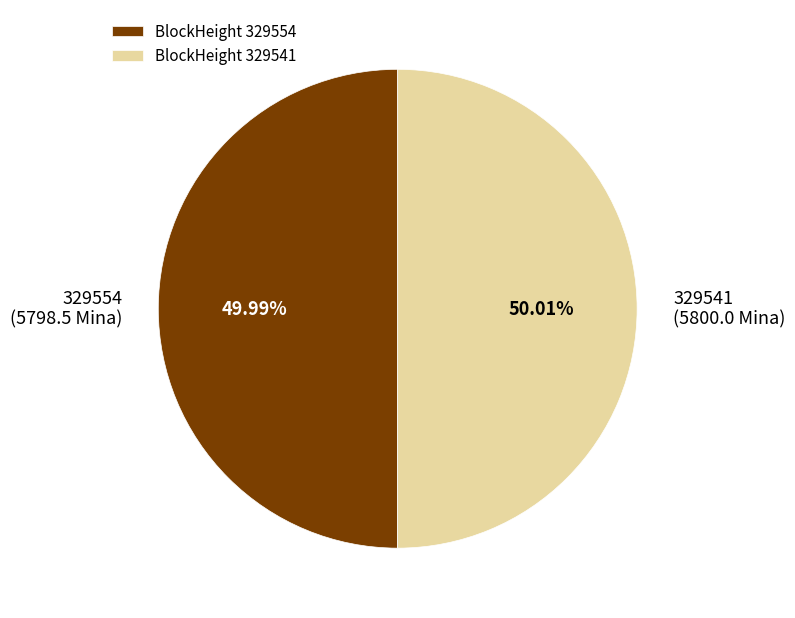

Count the number of slices in the pie.

2